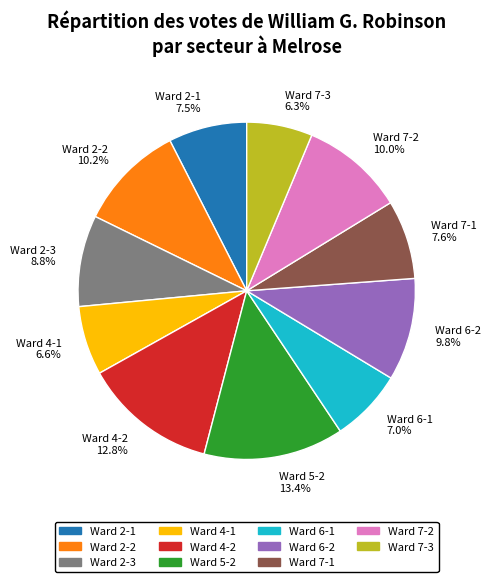

Approximately how many times larger is the value at Ward 7-3 6.3% compared to Ward 2-3 8.8%?

0.7